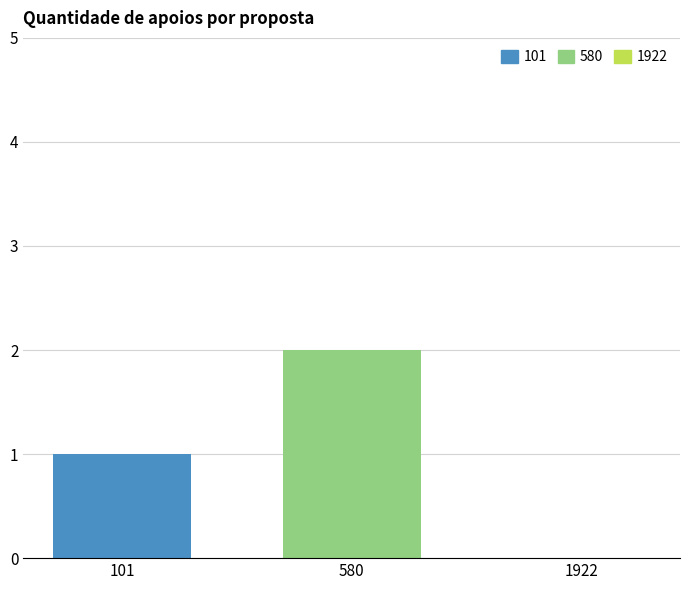

Which series has the widest spread of values?

101